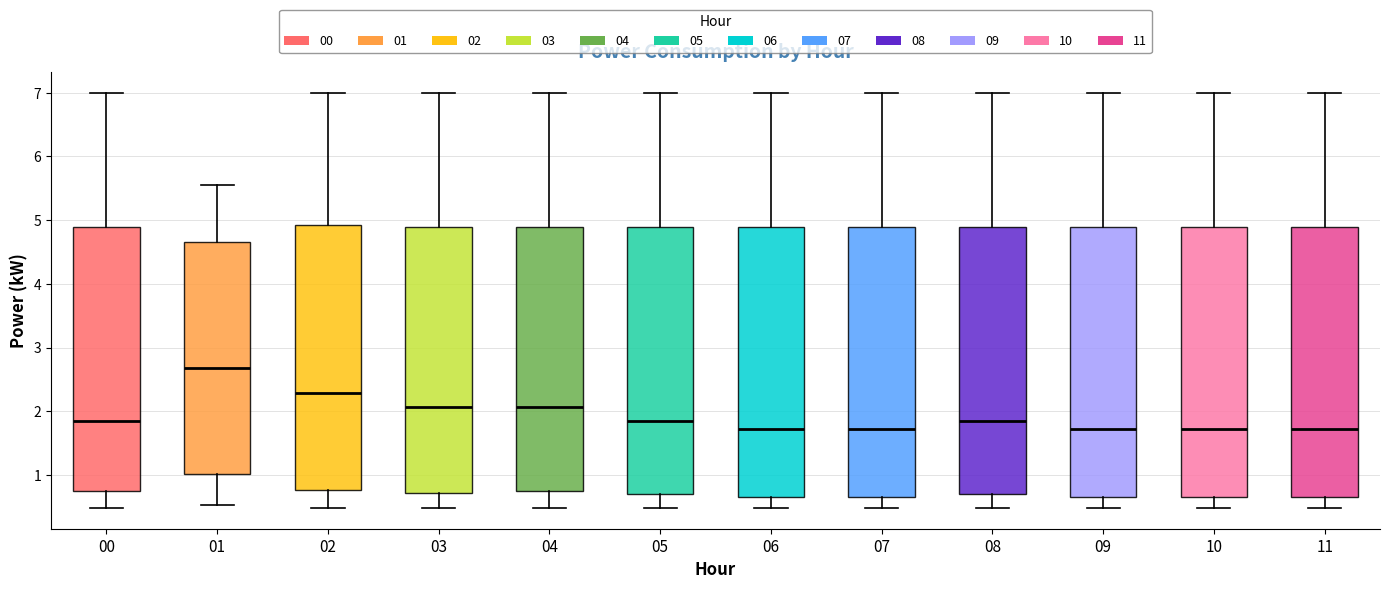

Where does the median line of the box at x = 06 sit on the y-axis? The values are not printed on the chart, so give them approximately, as read against the axis.

1.7